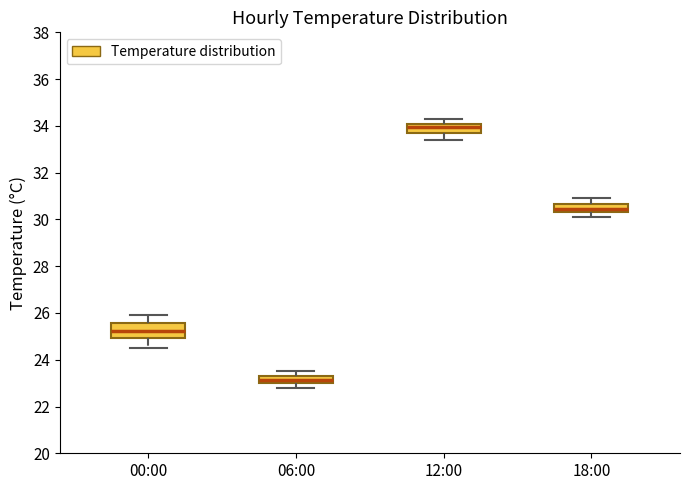

Where is the lower edge of the box for 12:00 on the y-axis? The values are not printed on the chart, so give them approximately, as read against the axis.

33.8